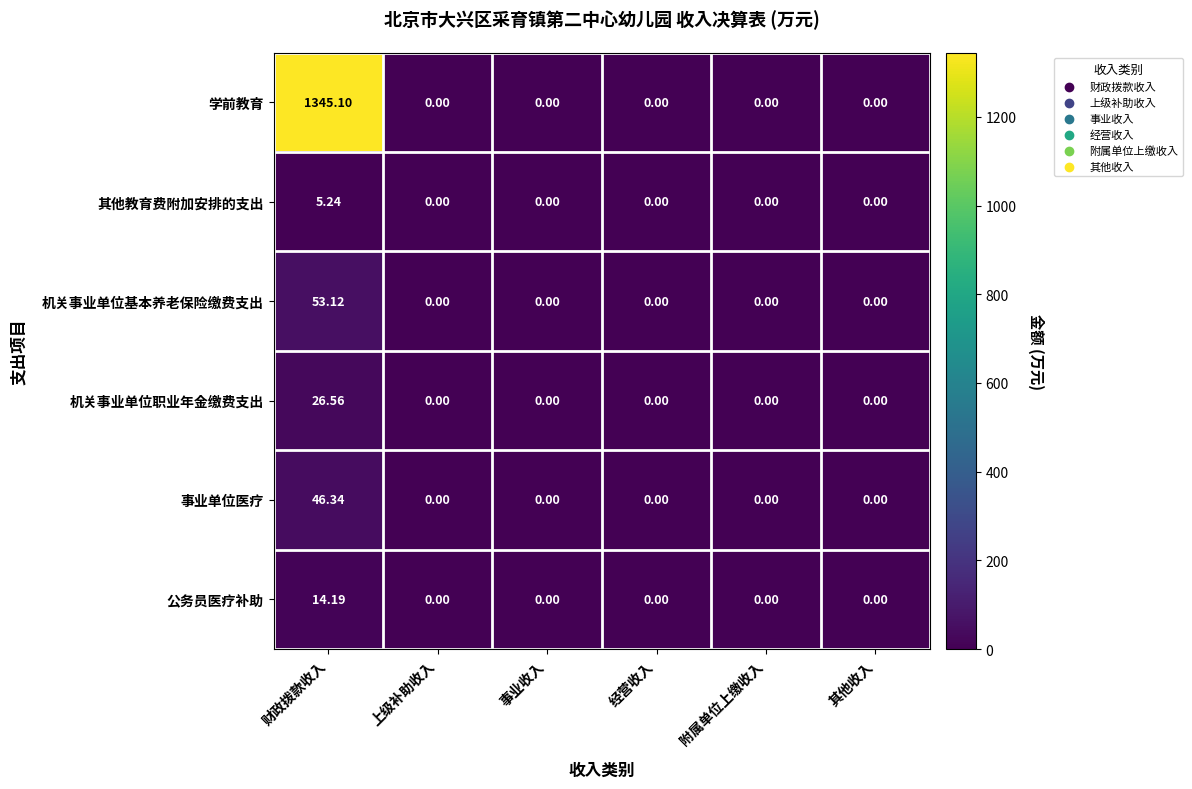

Which series has the largest total across all categories?

学前教育